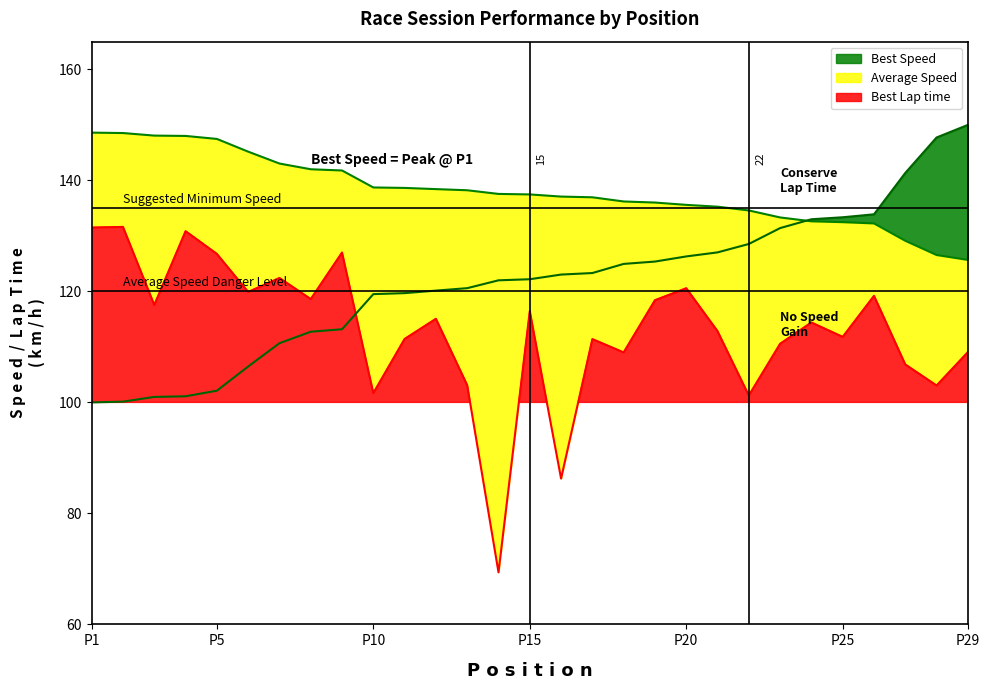

Count the number of data series in this chart.

3